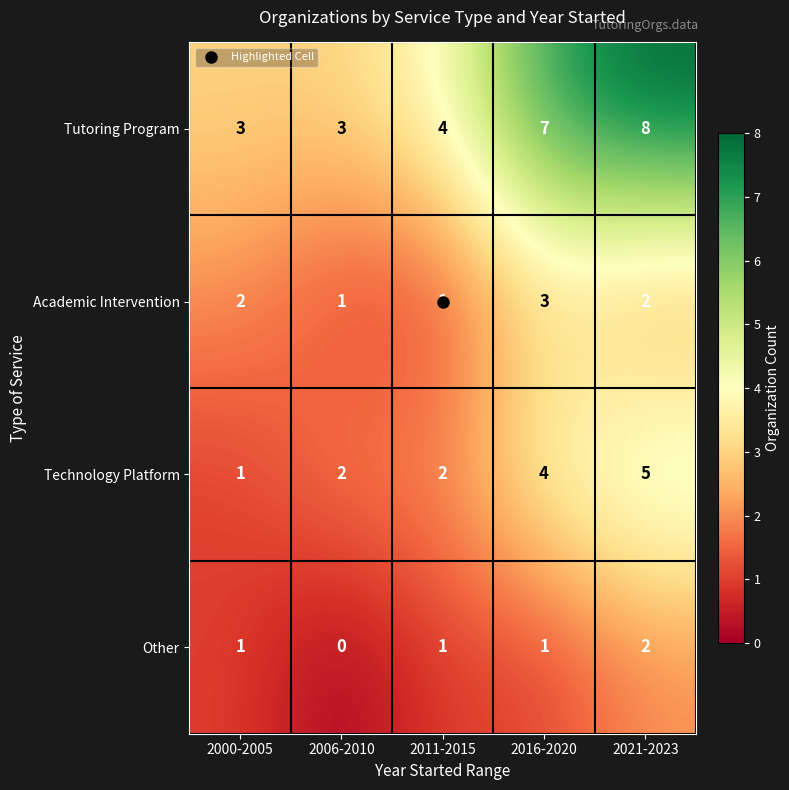

How many Other values are between 1 and 2?

4